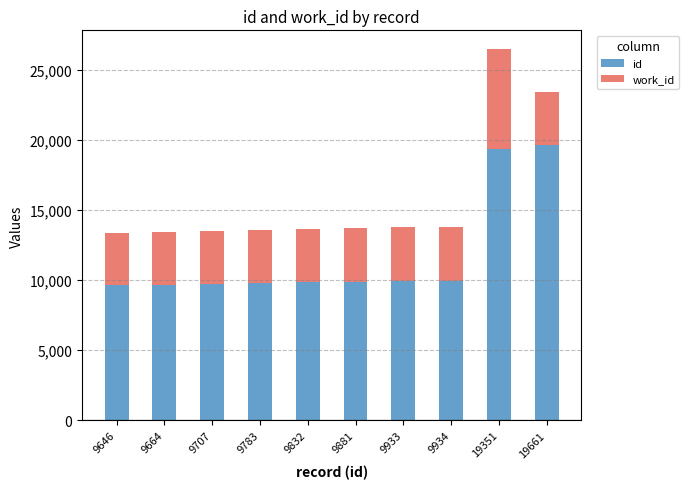

What is the sum of all id values?

117392